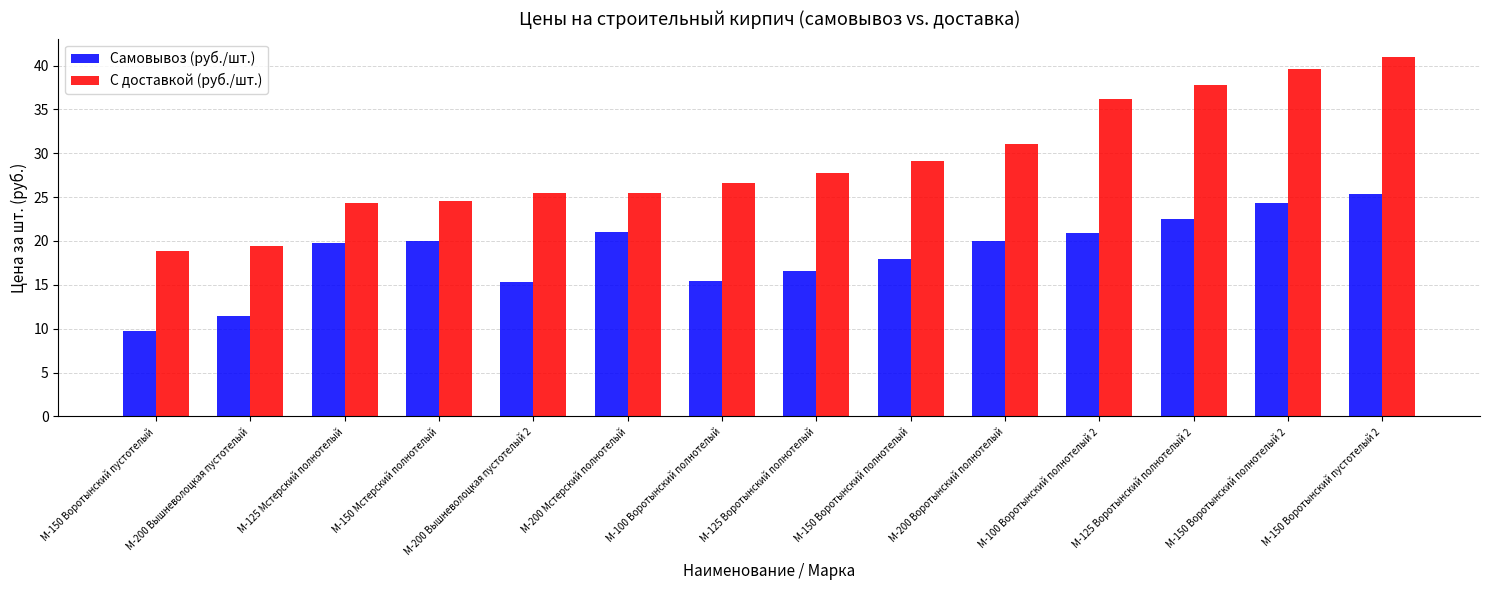

Which series has the widest spread of values?

С доставкой (руб./шт.)